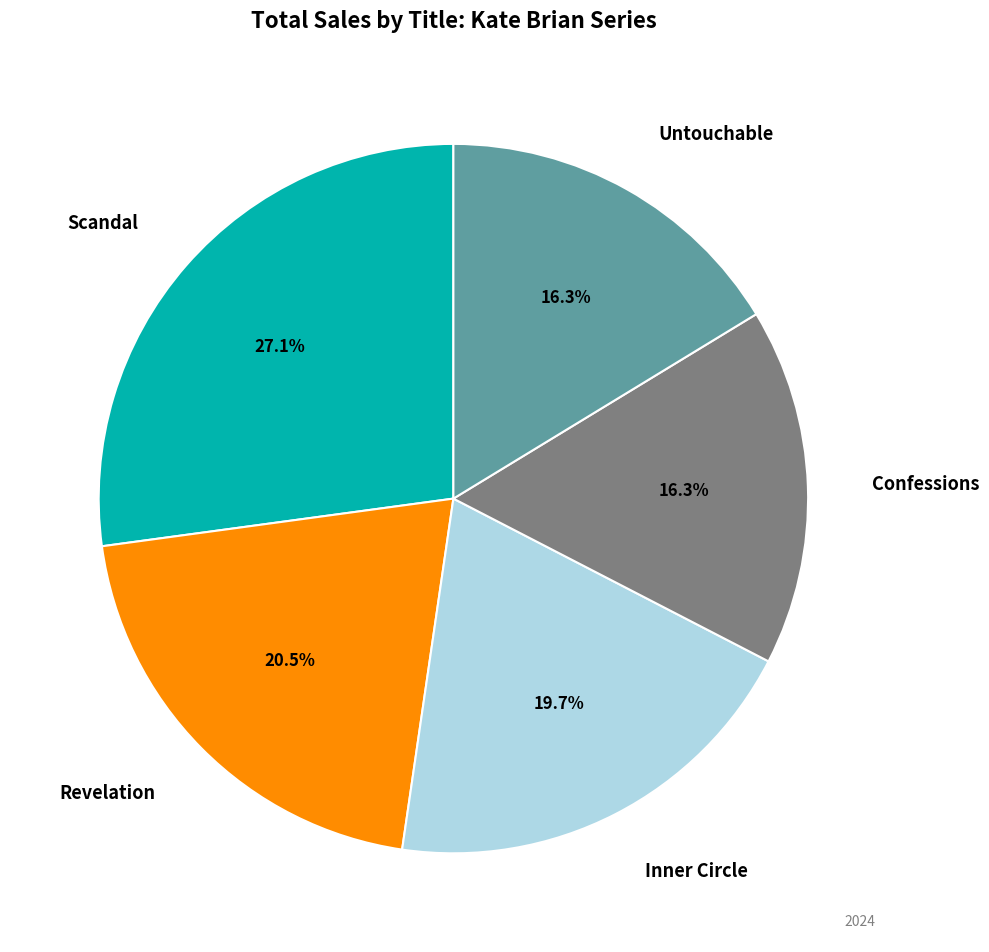

Is there any slice that represents more than half of the pie?

No